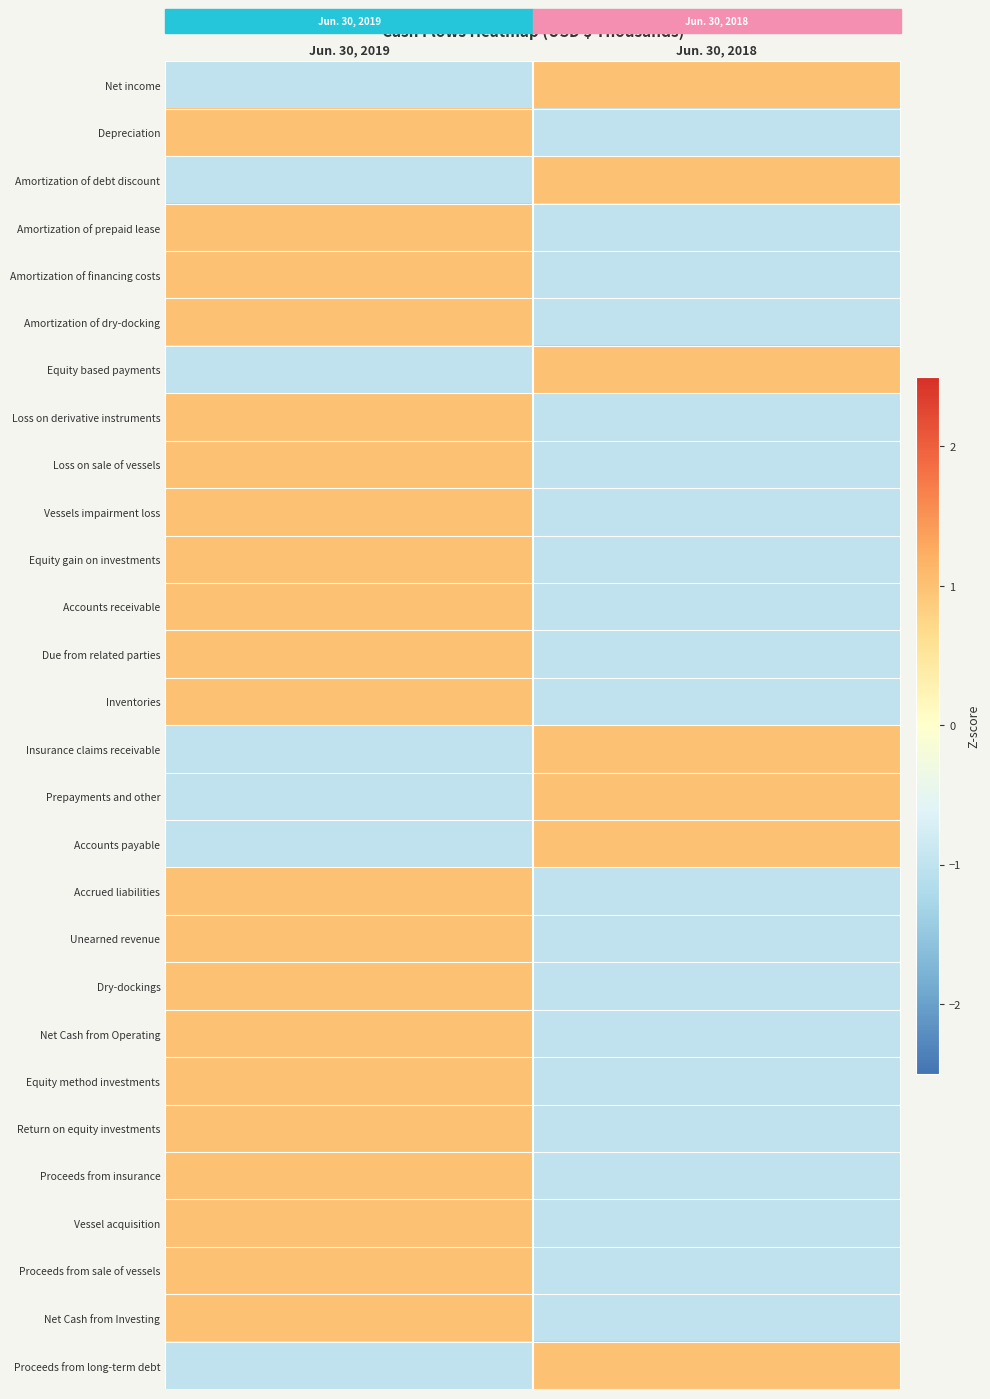

What is the spread (max minus min) of values at Jun. 30, 2019?

2